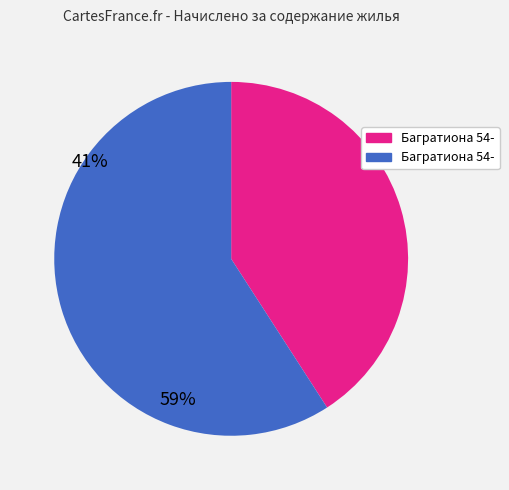

Does any single category account for the majority?

Yes